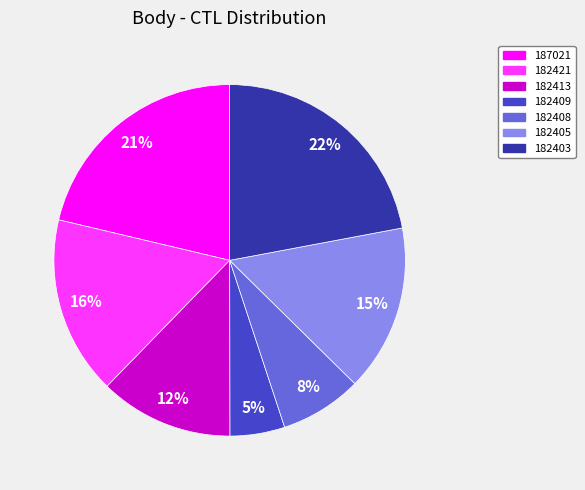

Does 182408 account for over 50% of the chart?

No